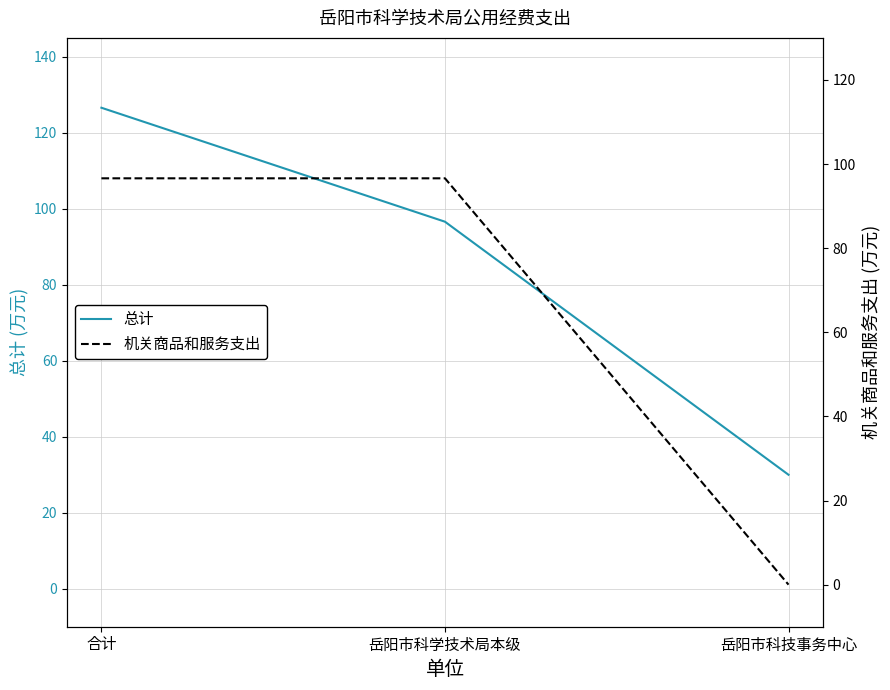

Which series changed the most between 合计 and 岳阳市科学技术局本级?

总计